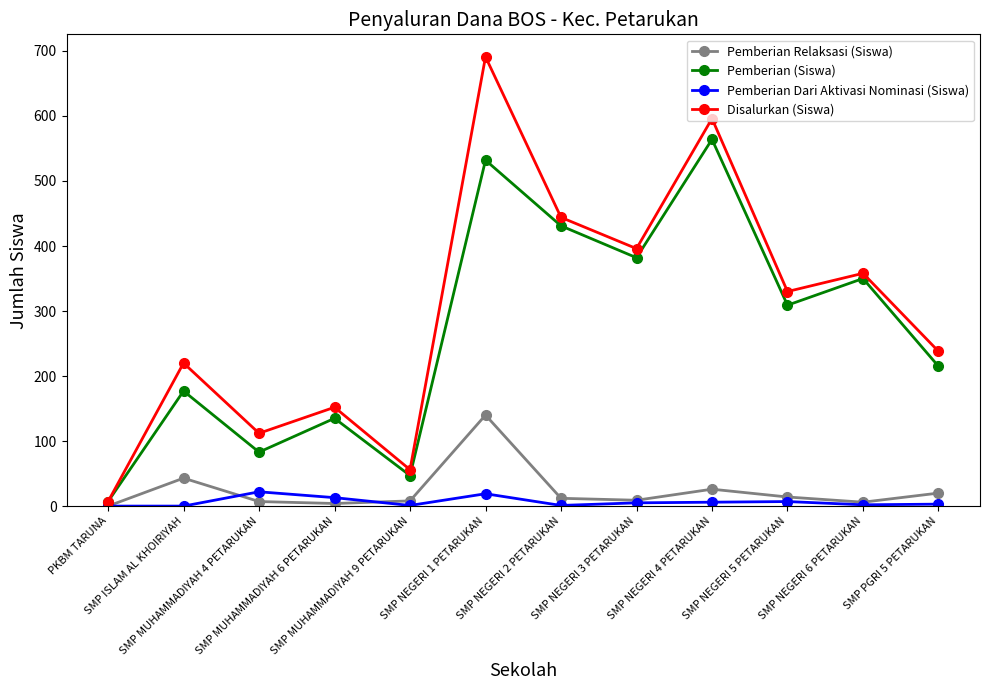

True or false: Pemberian Relaksasi (Siswa) and Pemberian (Siswa) intersect in this chart.

False